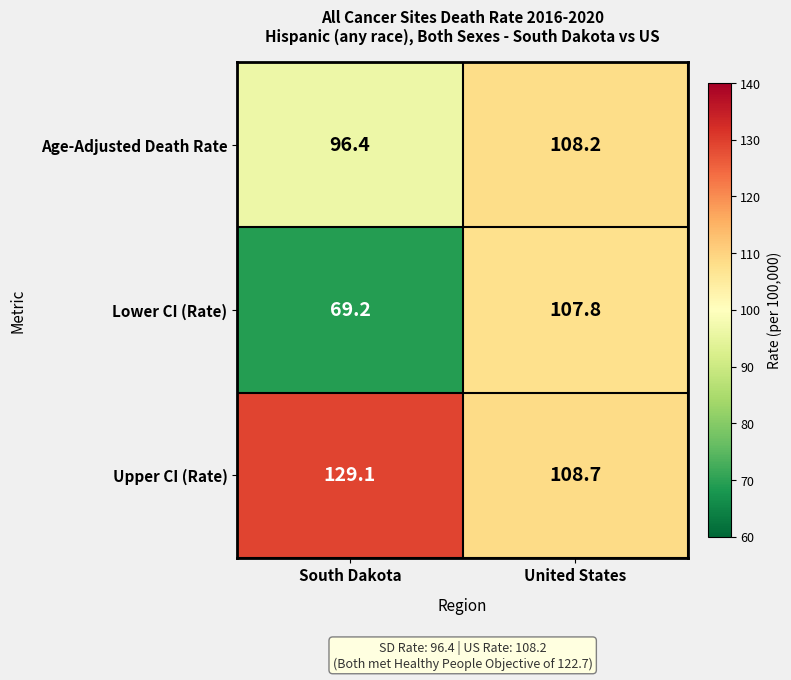

The Upper CI (Rate) series shows 71.8 at South Dakota. True or false?

False